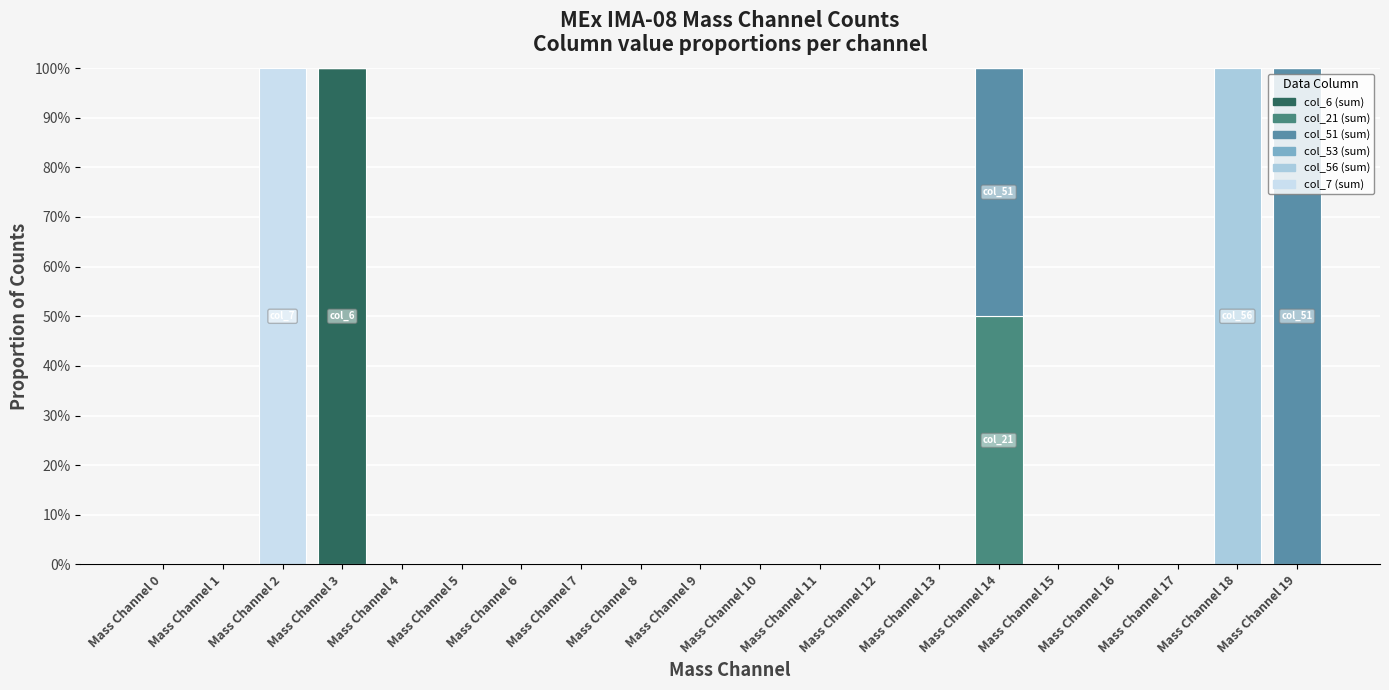

Are the bars horizontal?

No